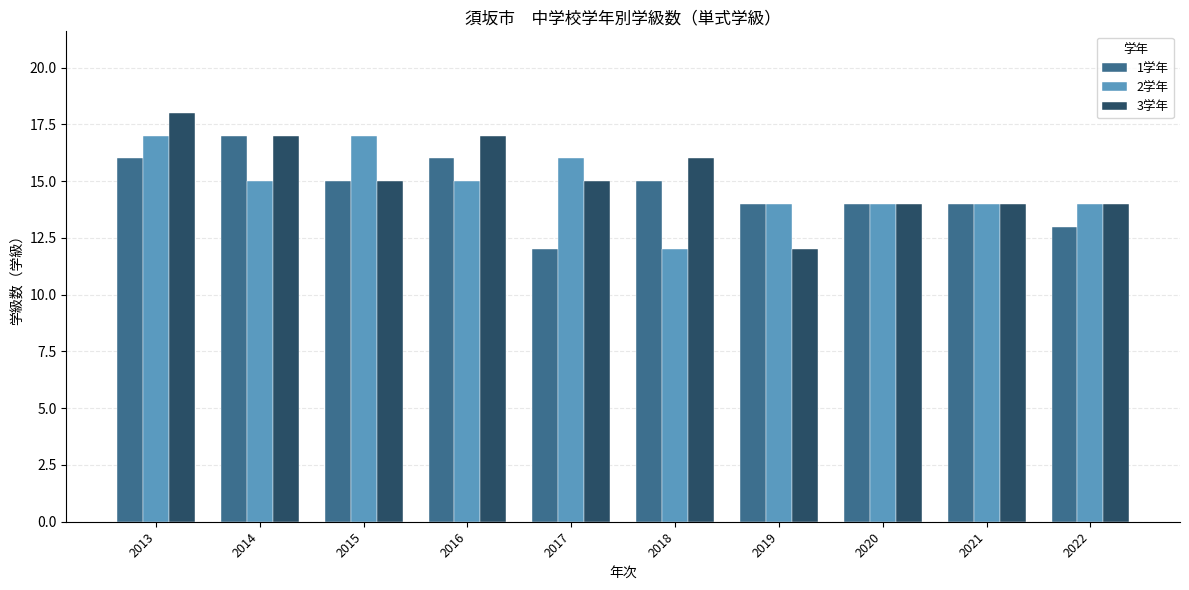

Which category has the highest value in the 3学年 series?

2013